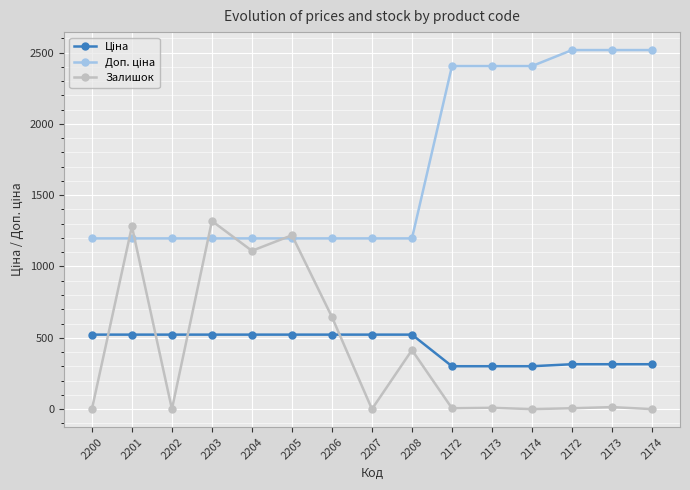

How many data points does each series have?

15